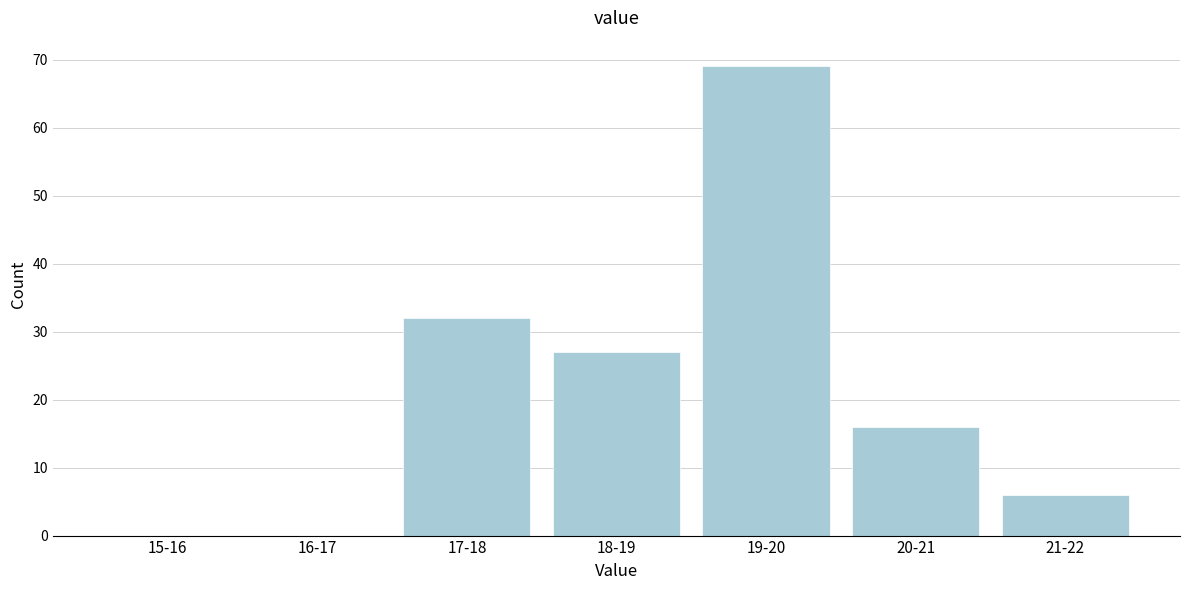

Reading left to right, transcribe all the data shown in this chart.

15-16=0	16-17=0	17-18=32	18-19=27	19-20=69	20-21=16	21-22=6